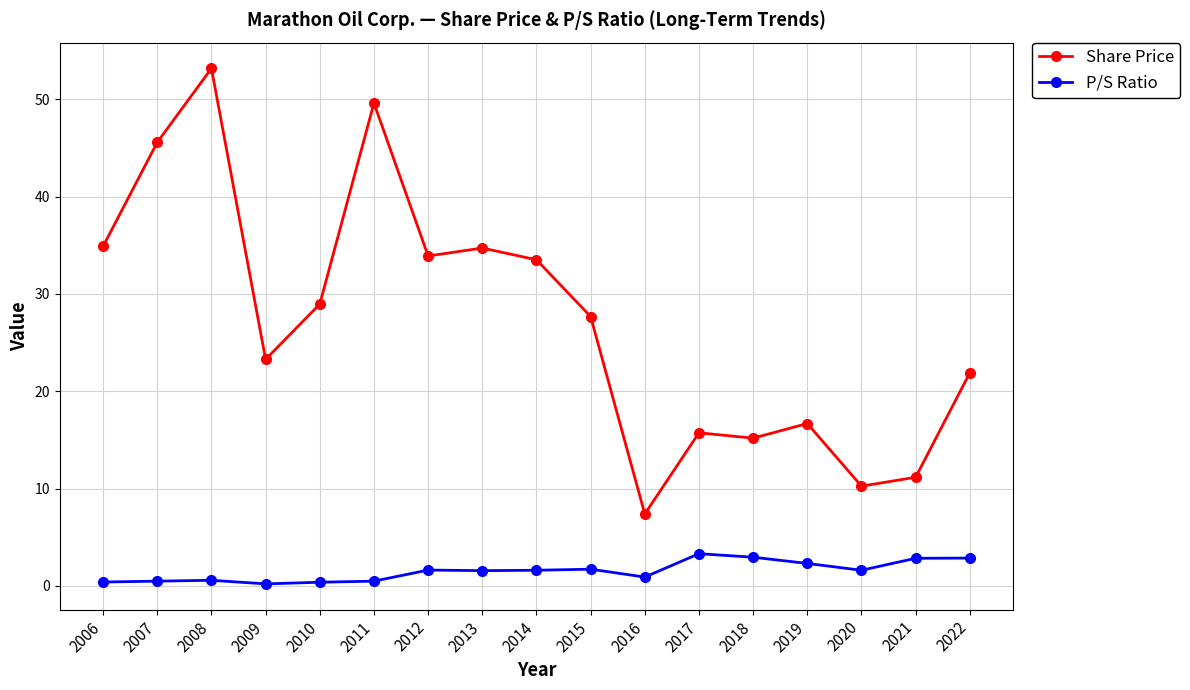

At which label is Share Price closest to 30?

2010